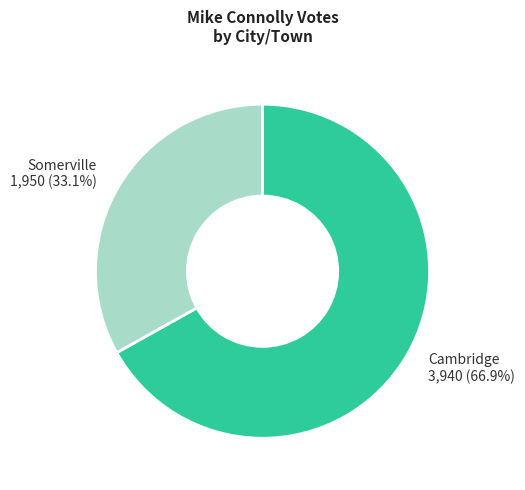

Count the number of slices in the pie.

2